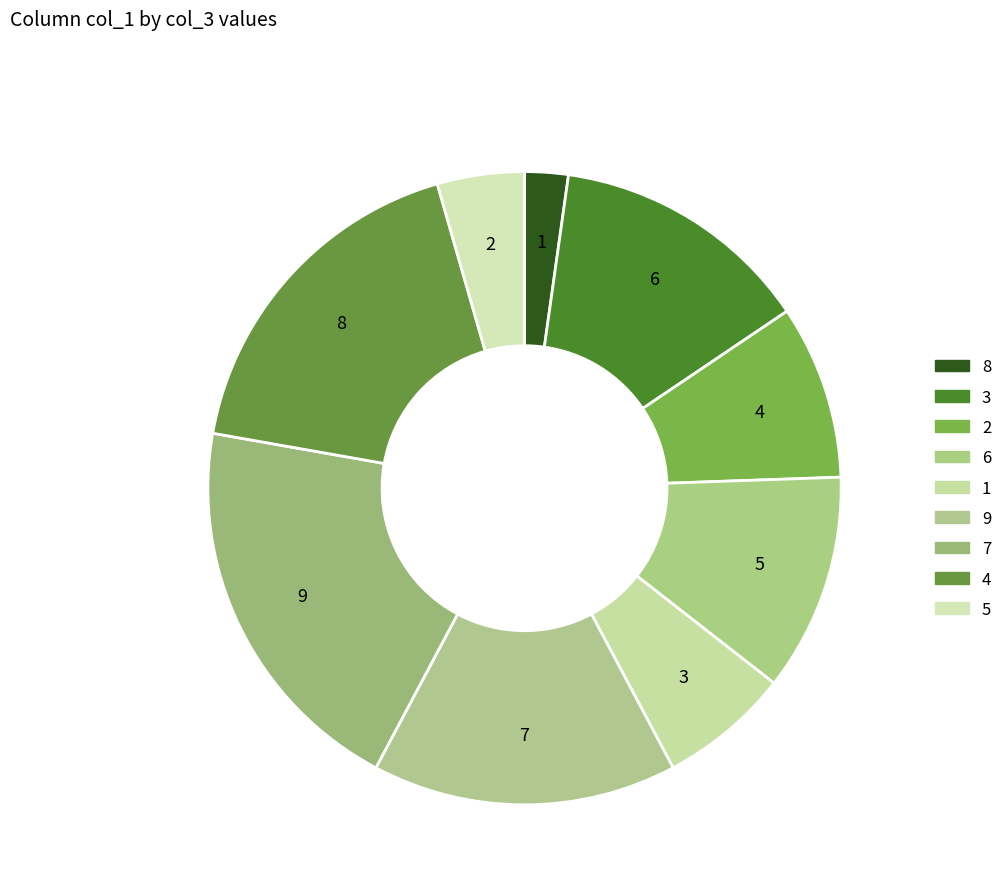

Does any single category account for the majority?

No